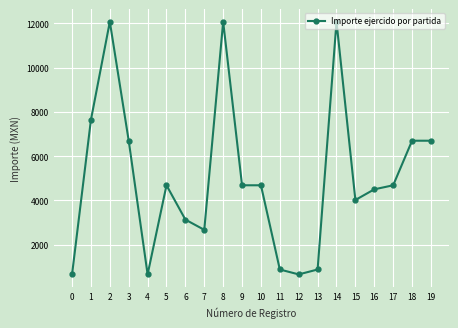

Reading left to right, list all the values displayed in this chart.

0=663.9	1=7639.9	2=12066.0	3=6696.9	4=663.9	5=4685.9	6=3136.8	7=2674.9	8=12066.0	9=4685.9	10=4685.9	11=885.2	12=663.9	13=885.2	14=12066.0	15=4022.0	16=4503.1	17=4685.9	18=6696.9	19=6696.9